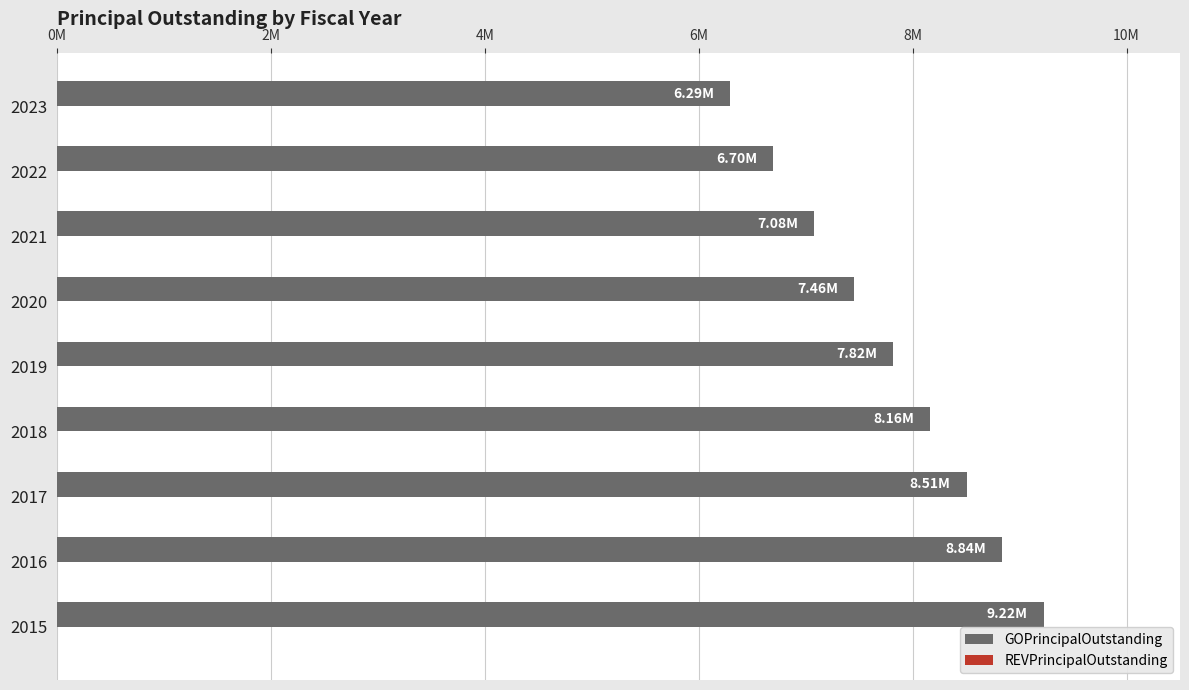

Does the chart contain any negative values?

No